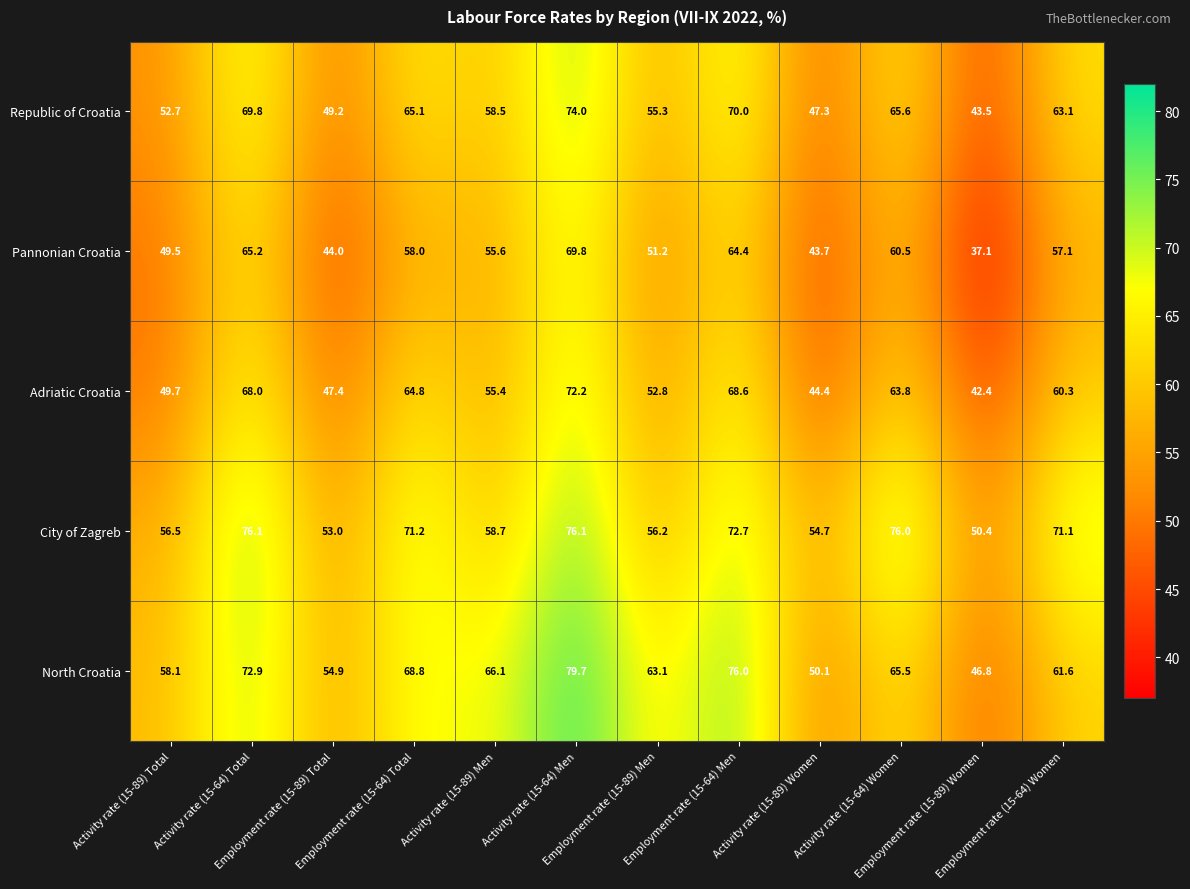

What is the sum of all Republic of Croatia values?

714.1